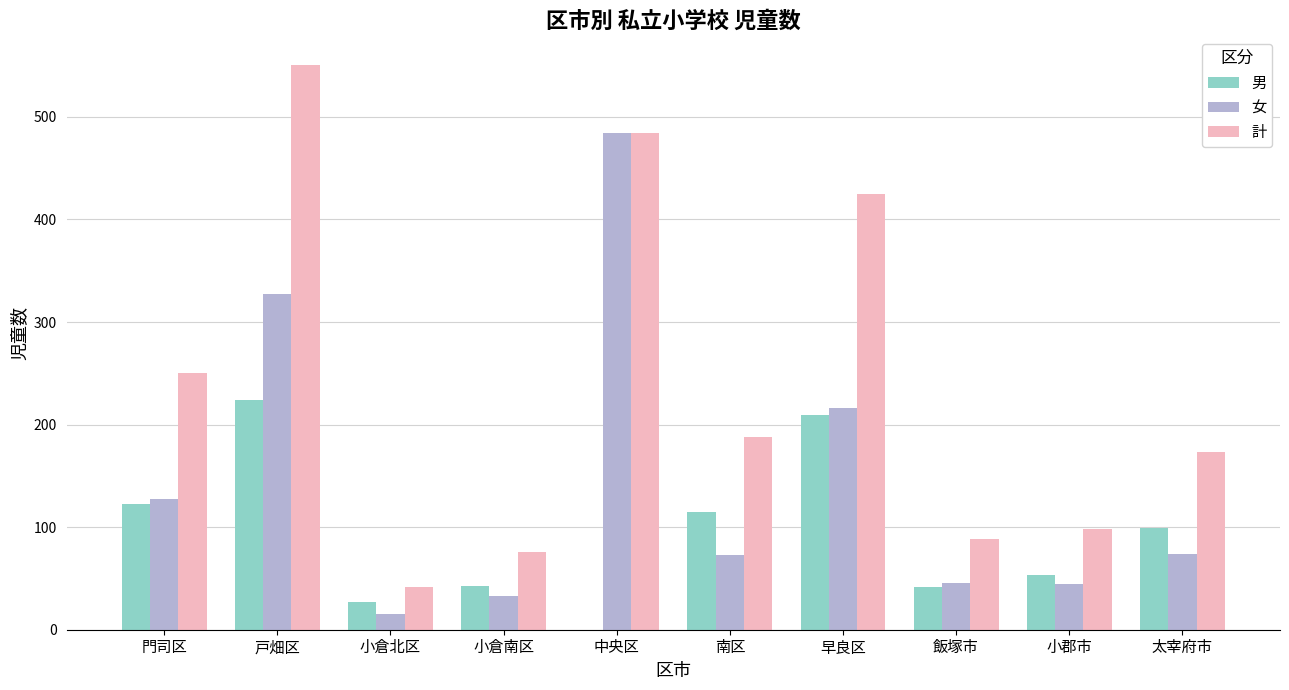

What is the approximate value of 計 at 小倉北区, to the nearest 10?

40